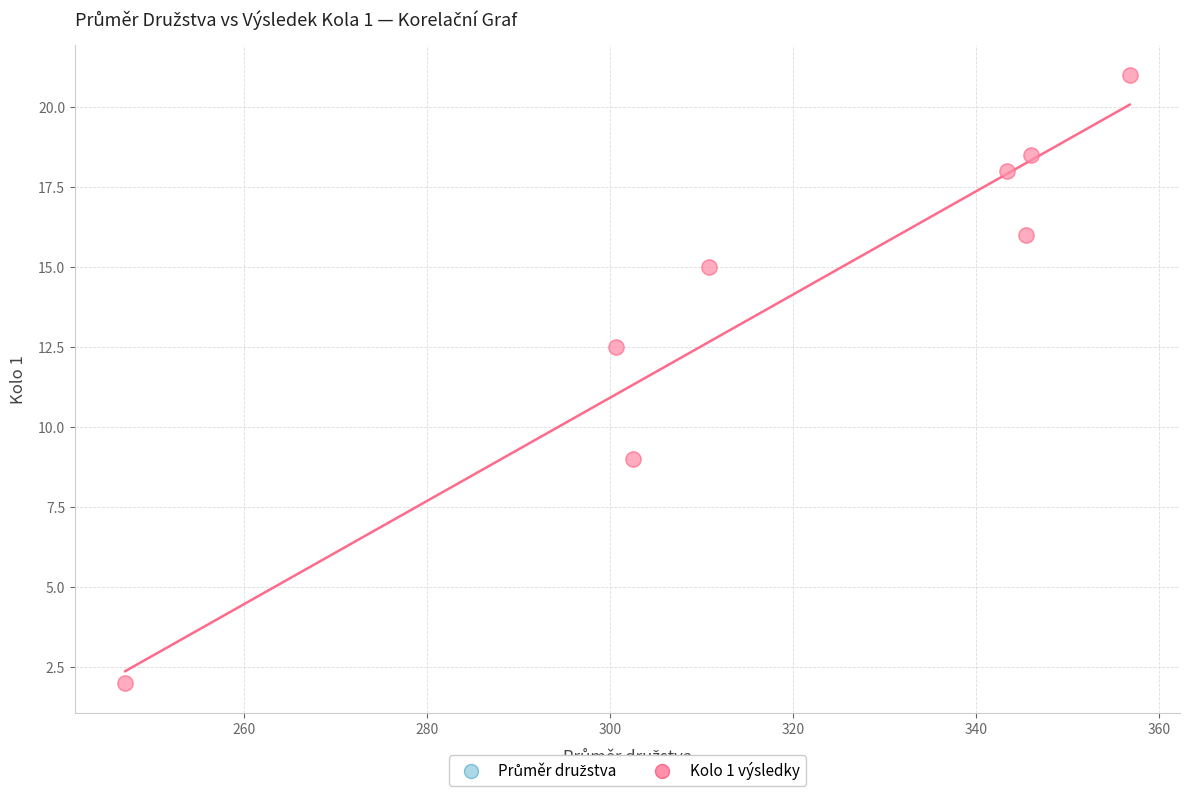

What is the average X value?

319.1